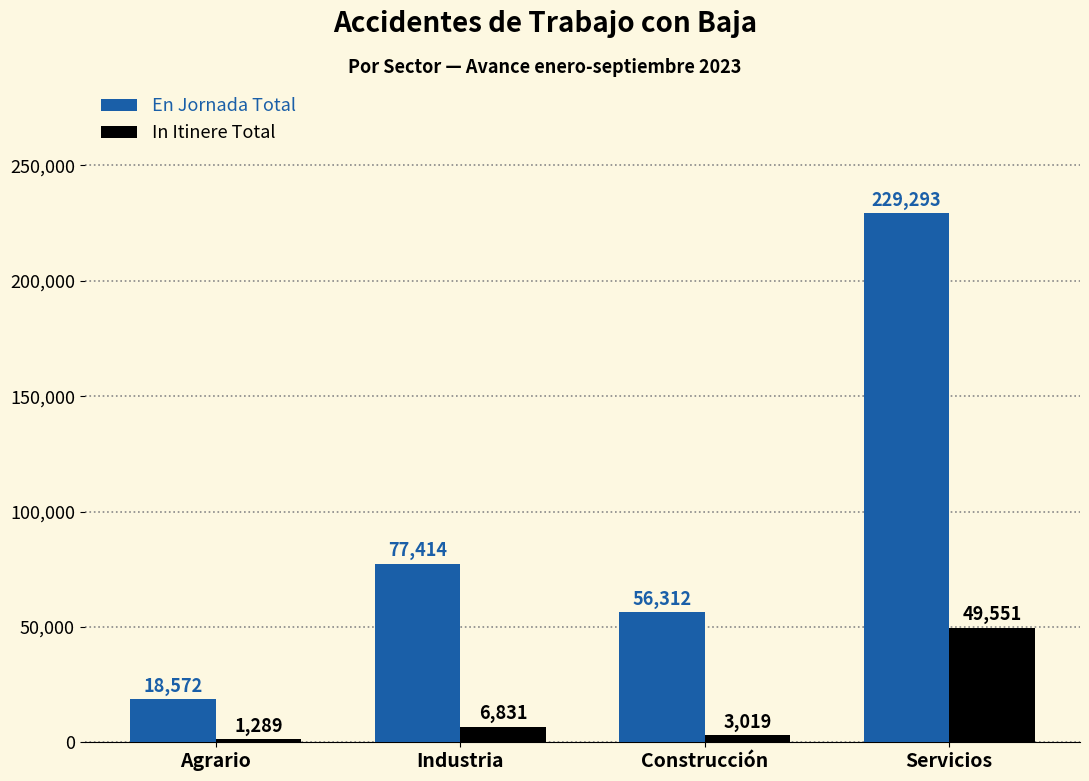

Are the bars grouped side by side (vs. stacked)?

Yes